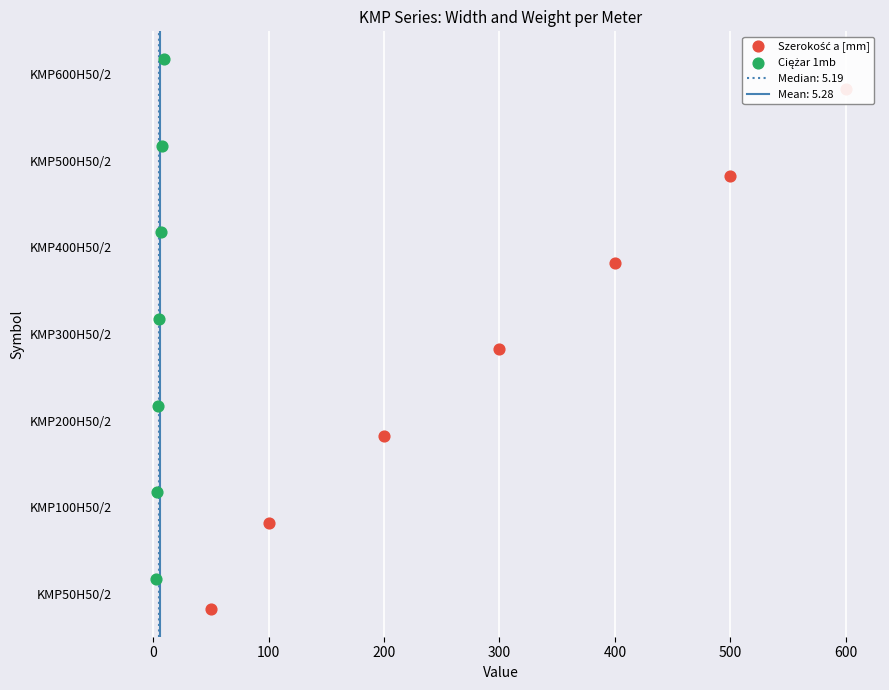

Which series has the widest spread of Y values?

Szerokość a [mm]